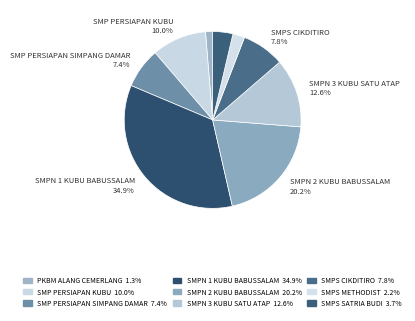

Rank the categories by value from lowest to highest.

PKBM ALANG CEMERLANG, SMPS METHODIST, SMPS SATRIA BUDI PEMATANG LANGSAT, SMP PERSIAPAN NEGERI SIMPANG DAMAR, SMPS CIKDITIRO, SMP PERSIAPAN NEGERI KUBU BABUSSALAM, SMPN 3 KUBU BABUSSALAM SATU ATAP, SMPN 2 KUBU BABUSSALAM, SMPN 1 KUBU BABUSSALAM